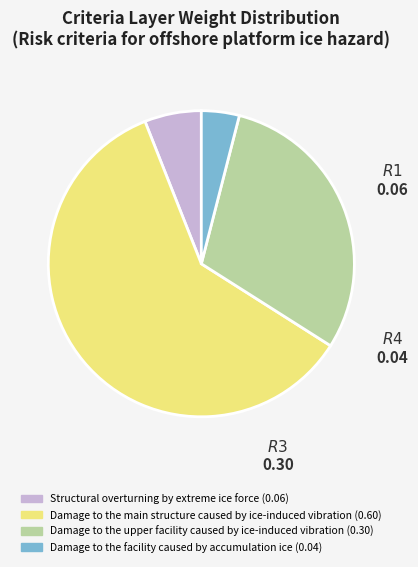

Between Damage to the main structure caused by ice-induced vibration (0.60) and Damage to the facility caused by accumulation ice (0.04), which is larger?

Damage to the main structure caused by ice-induced vibration (0.60)